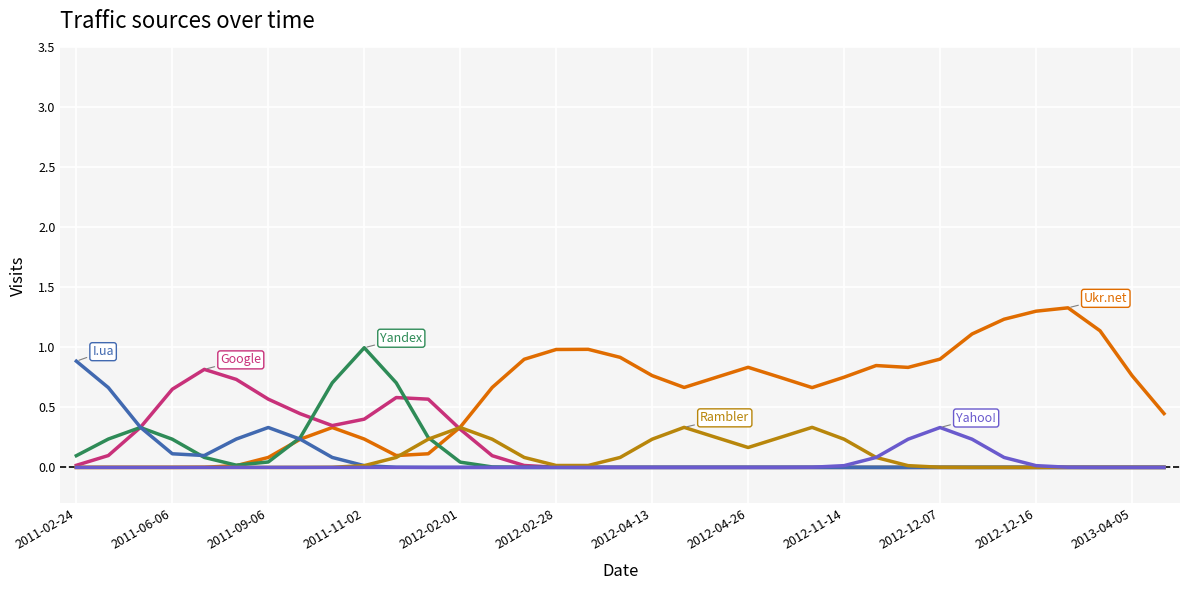

What is the maximum value shown in the chart?

1.3